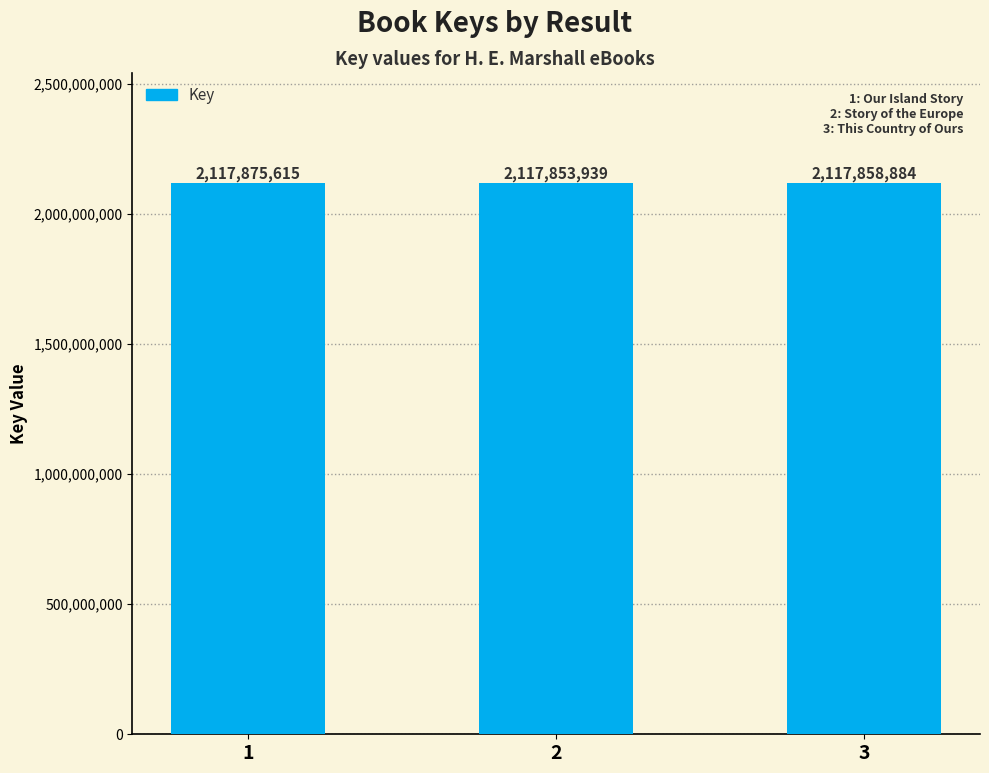

What is the value of the 1st bar from the left?

2117875615